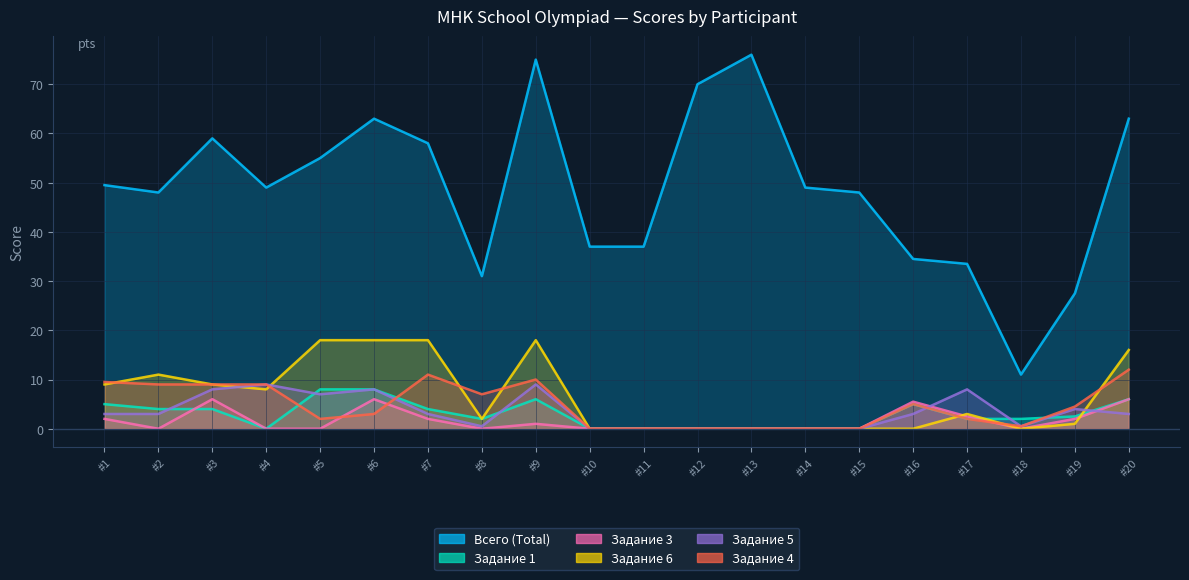

What is the spread (max minus min) of values at #3?

55.0